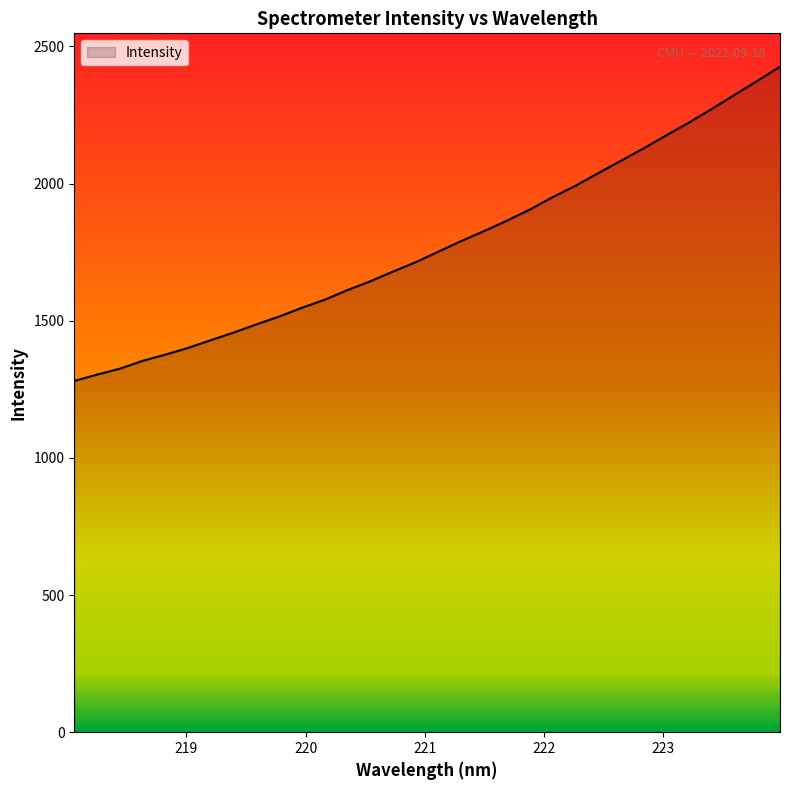

How many lines are shown in the chart?

1